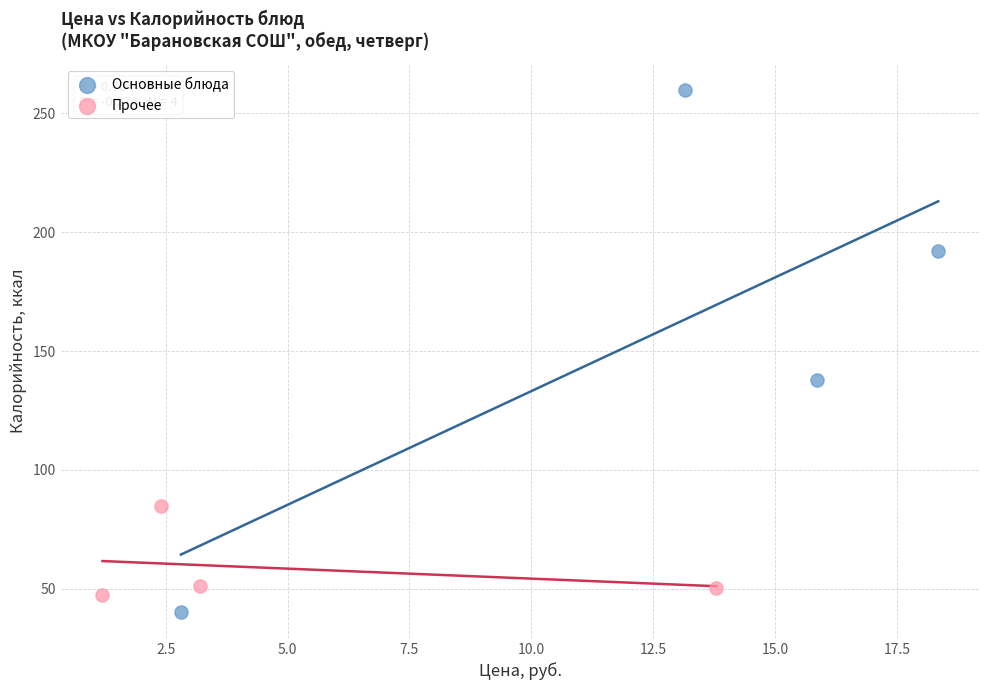

Which series has the widest spread of Y values?

Основные блюда